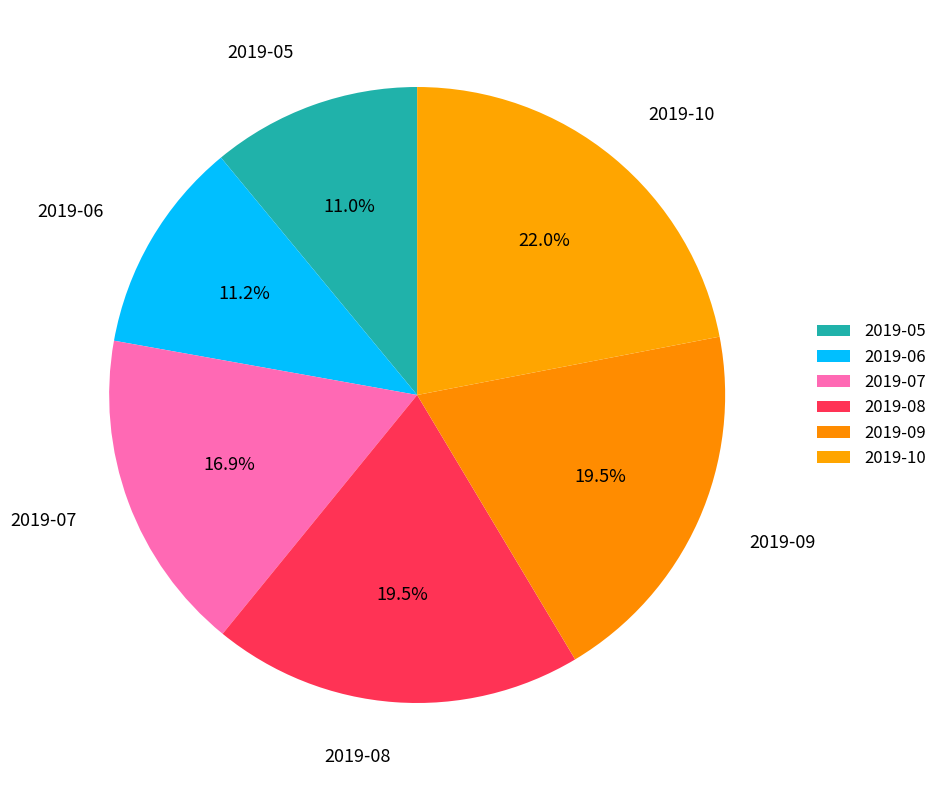

How many segments does this pie chart have?

6